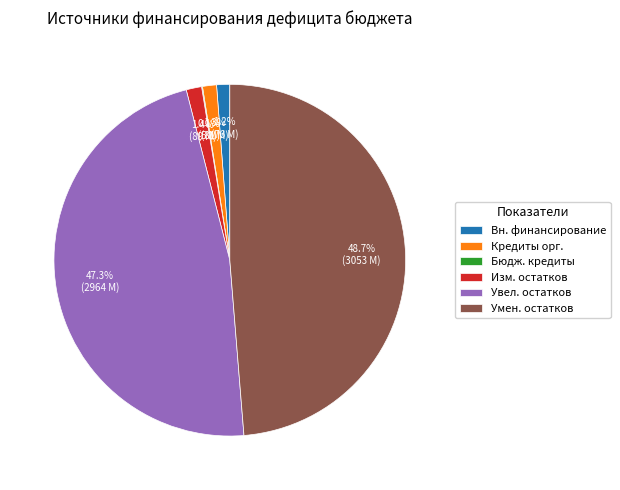

What is the ratio of the value at Кредиты орг. to the value at Изм. остатков?

0.9